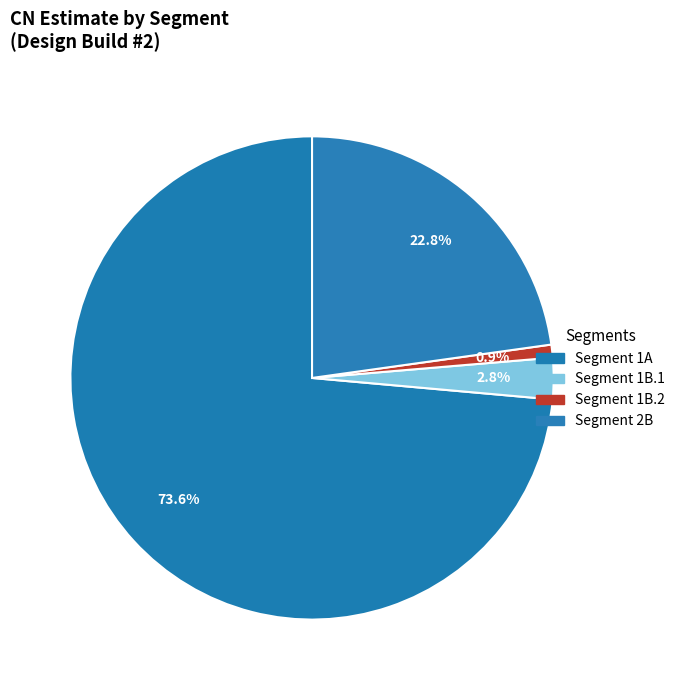

How many slices are in this pie chart?

4